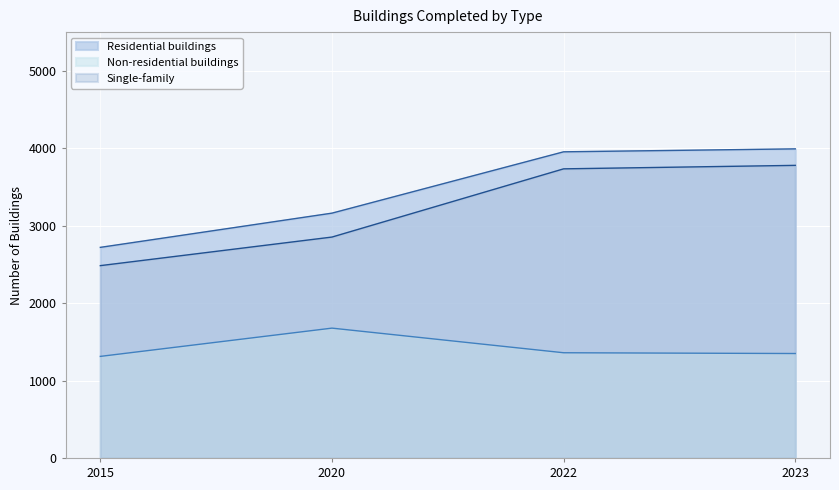

The value of Non-residential buildings at 2015 is 1734. True or false?

False